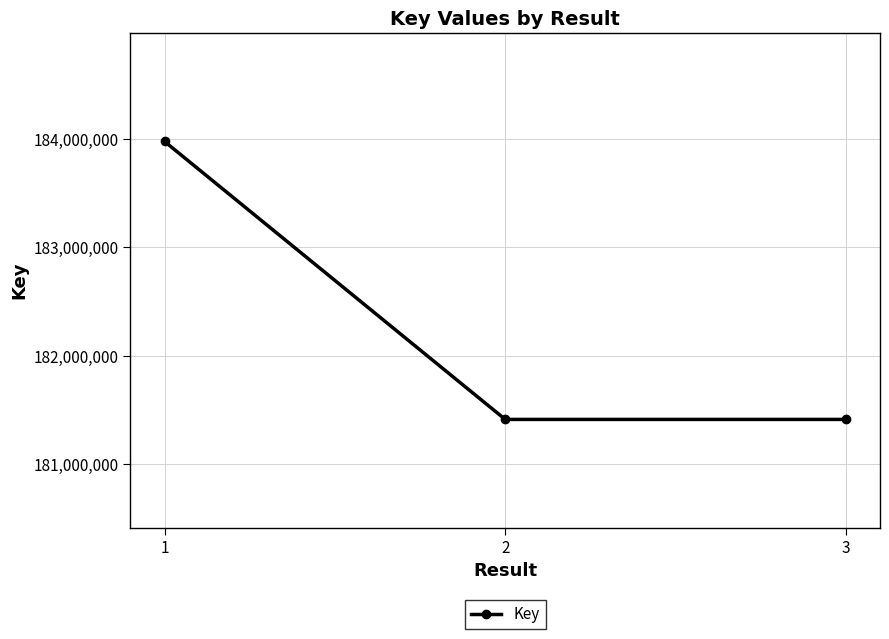

What is the minimum value shown in the chart?

181413381